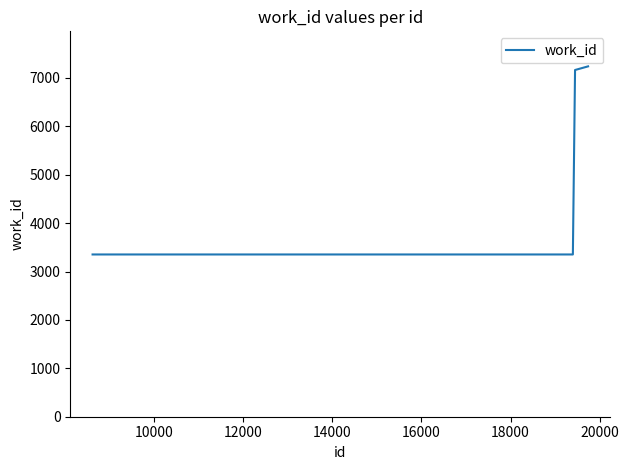

True or false: the data has more than 2 interior local peaks.

False